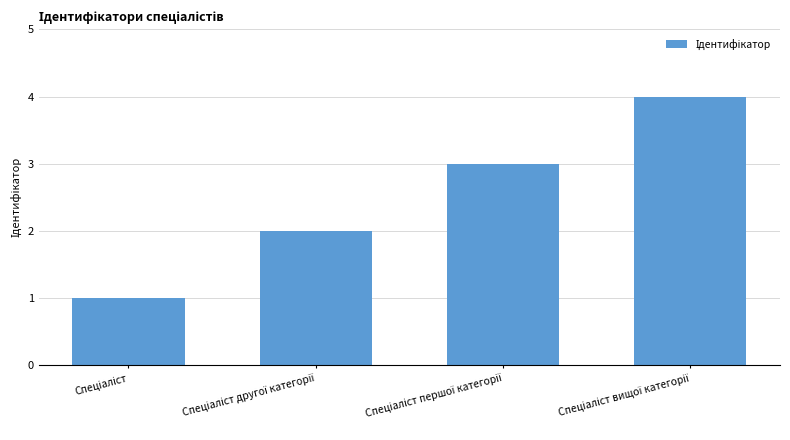

What is the maximum value shown in the chart?

4